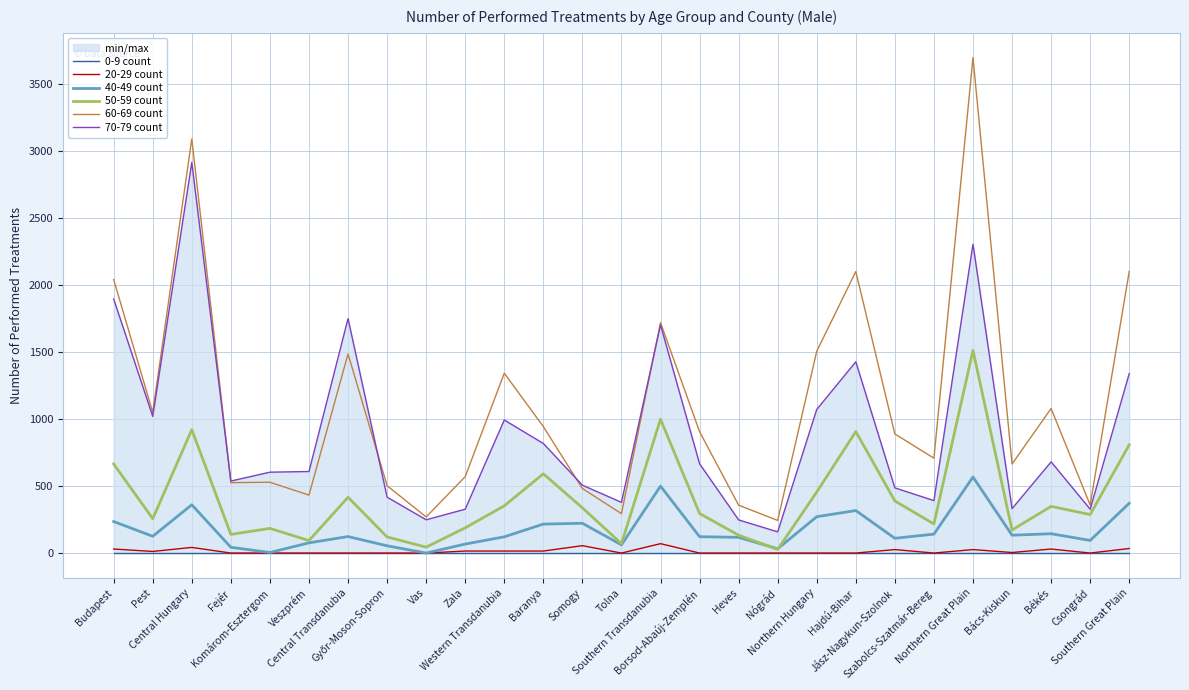

True or false: 20-29 count has more than 2 interior local peaks.

True